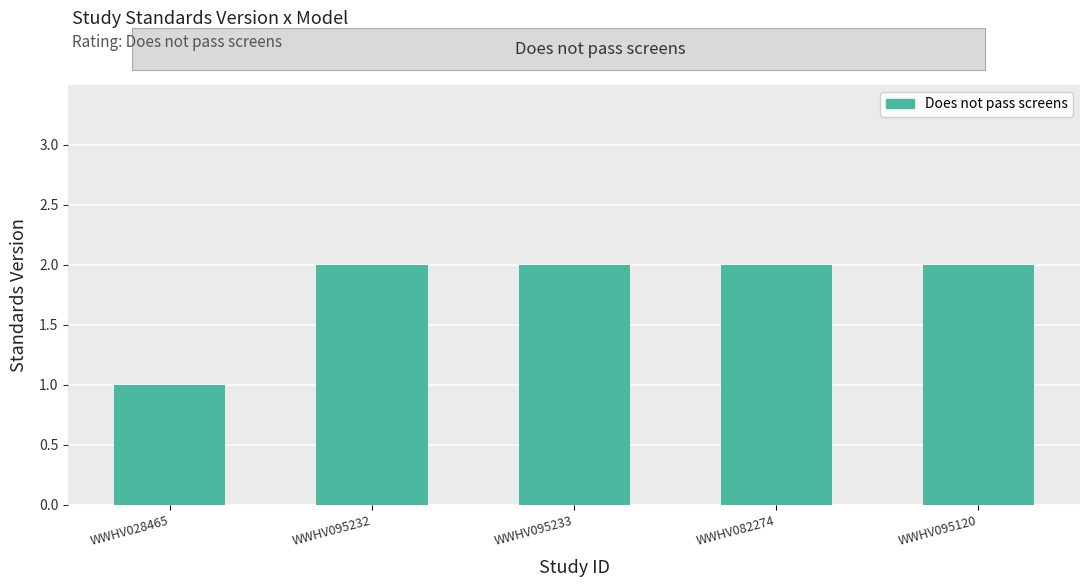

Is it true that the value at WWHV095233 is 0?

False